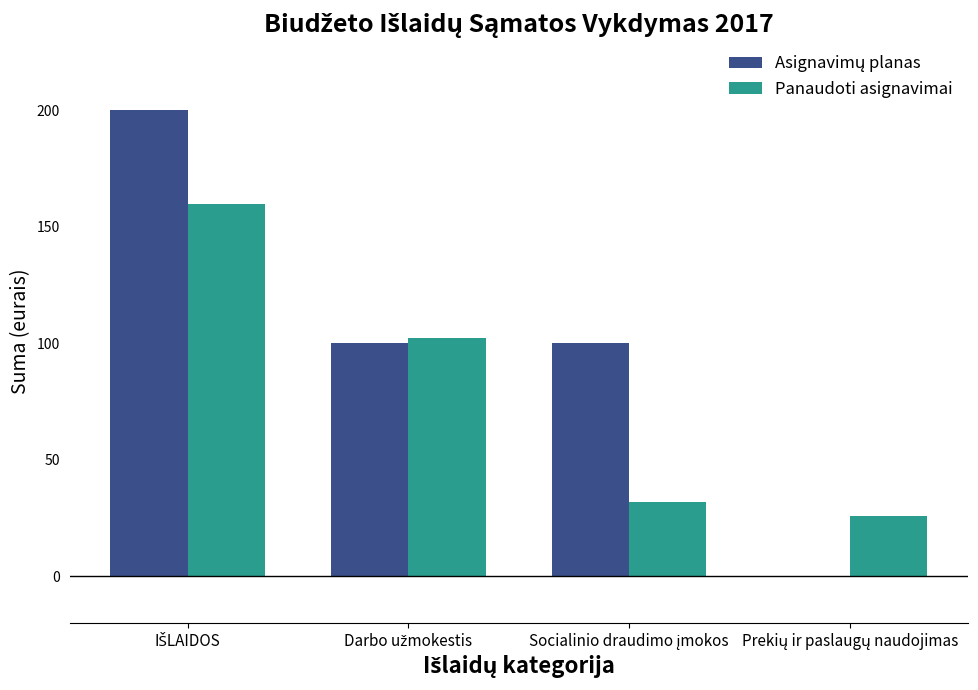

What is the sum of all Panaudoti asignavimai values?

319.2